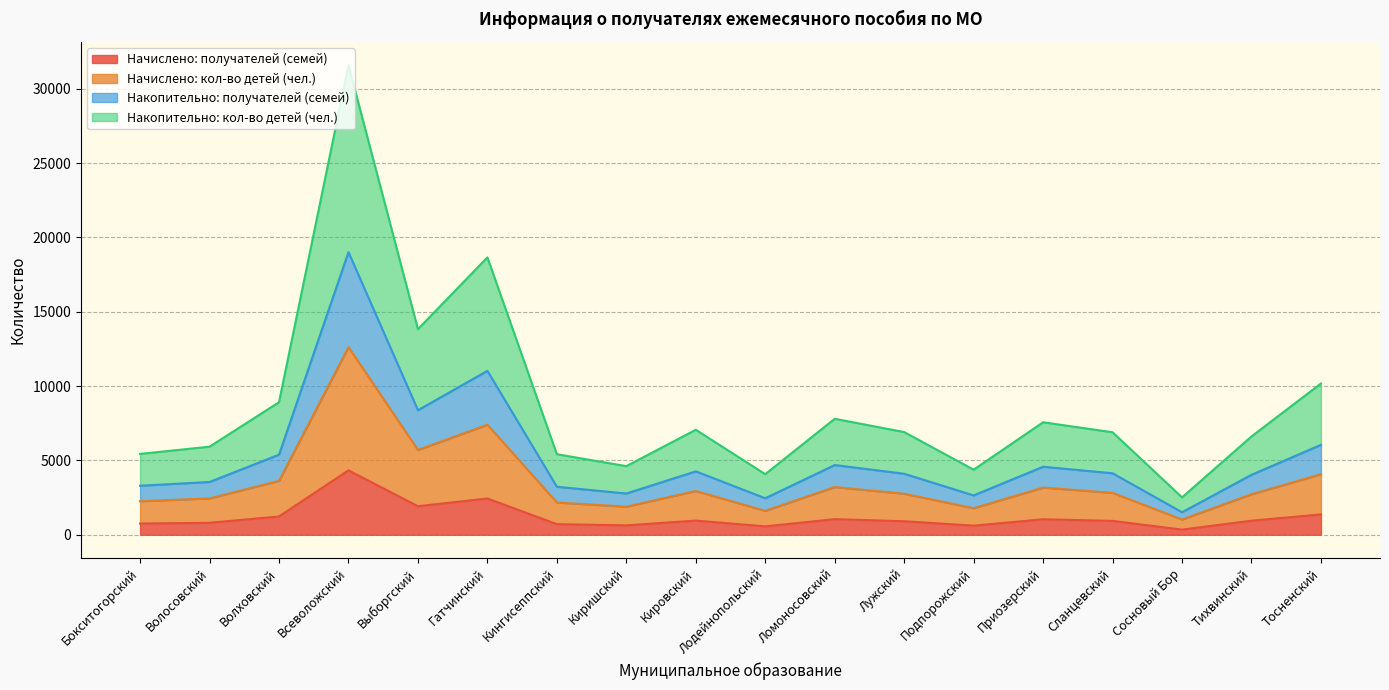

Which category has the highest value across all series?

Всеволожский